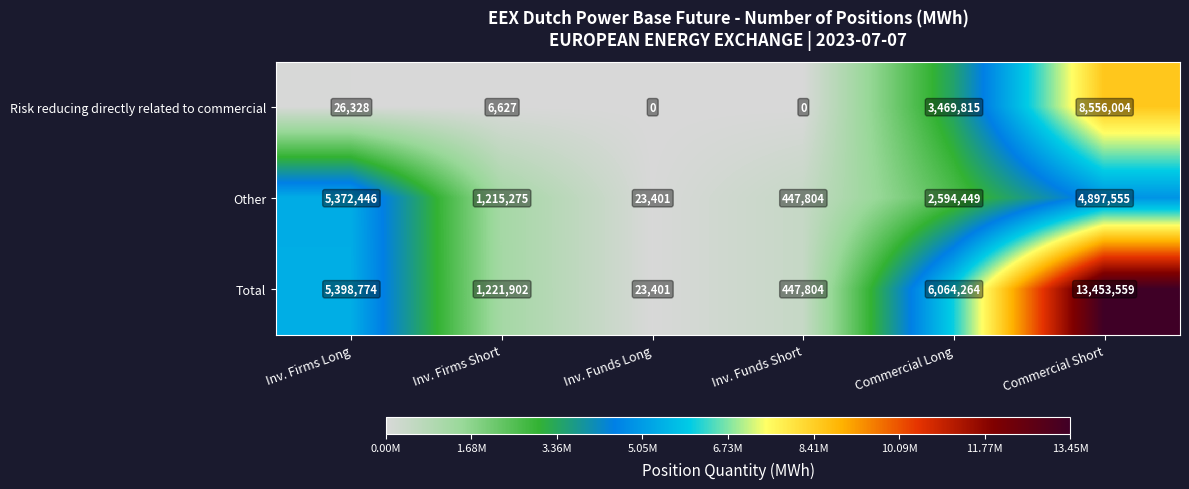

What value does the Risk reducing directly related to commercial series have at Commercial Long?

3469815